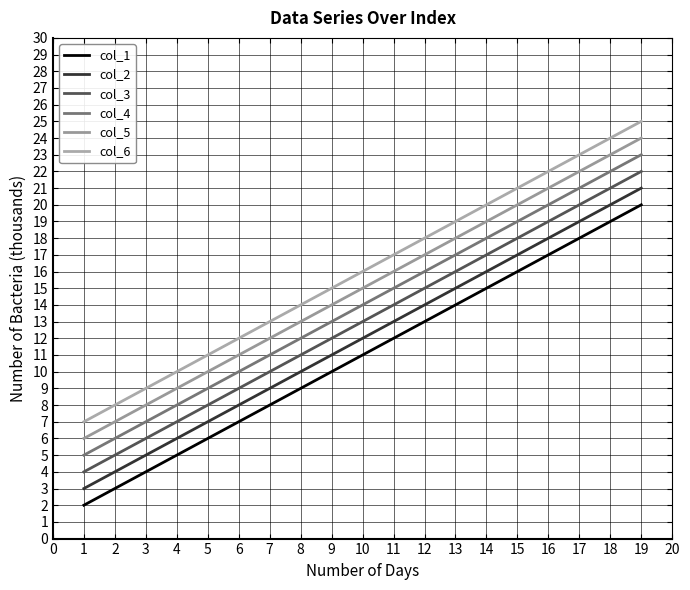

List the series in order of their overall mean, lowest first.

col_1, col_2, col_3, col_4, col_5, col_6